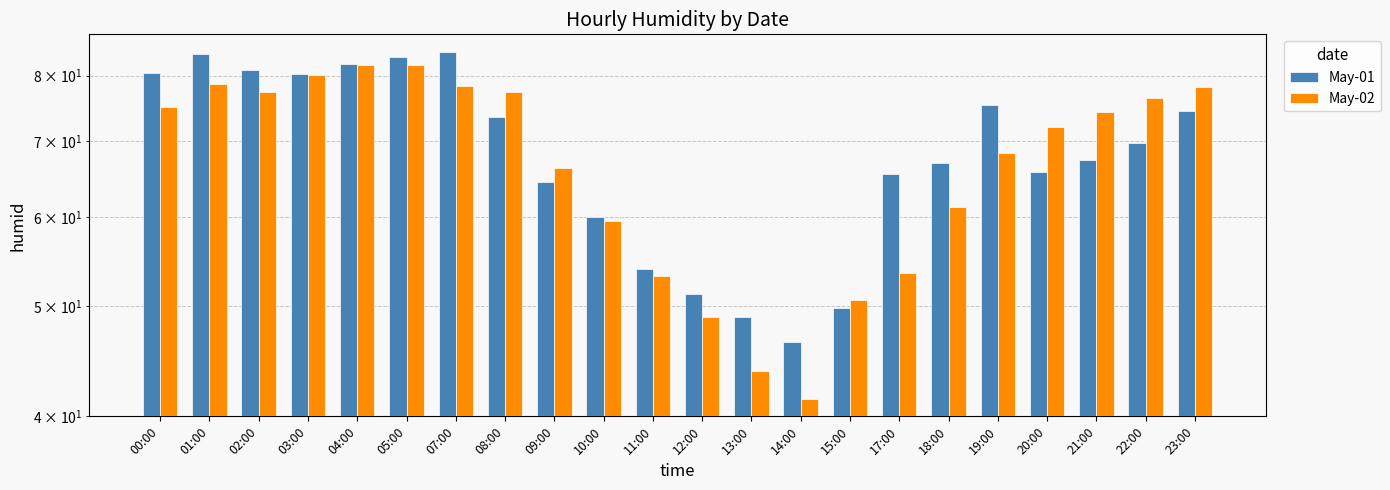

Which category has the highest value in the May-02 series?

04:00